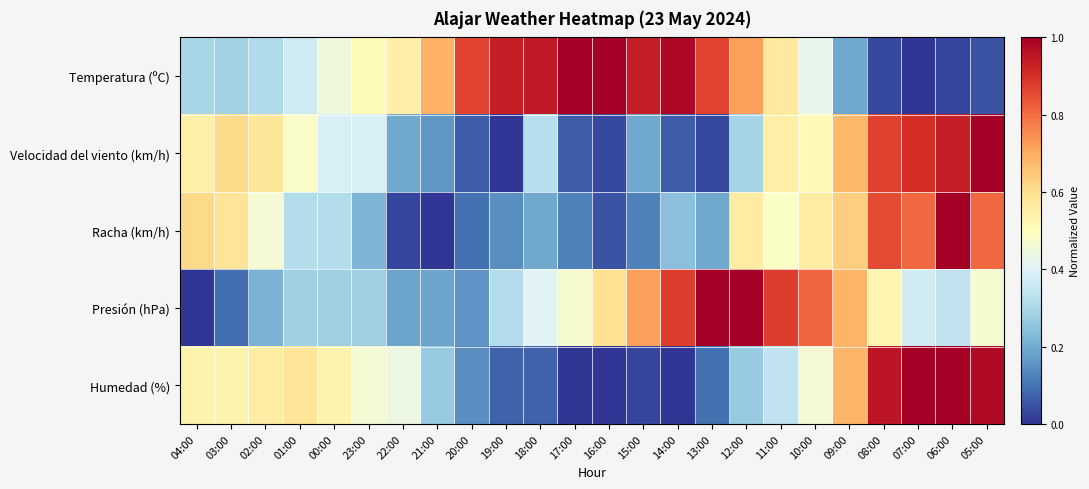

List the series in order of their peak value, highest first.

Temperatura (ºC), Velocidad del viento (km/h), Racha (km/h), Presión (hPa), Humedad (%)